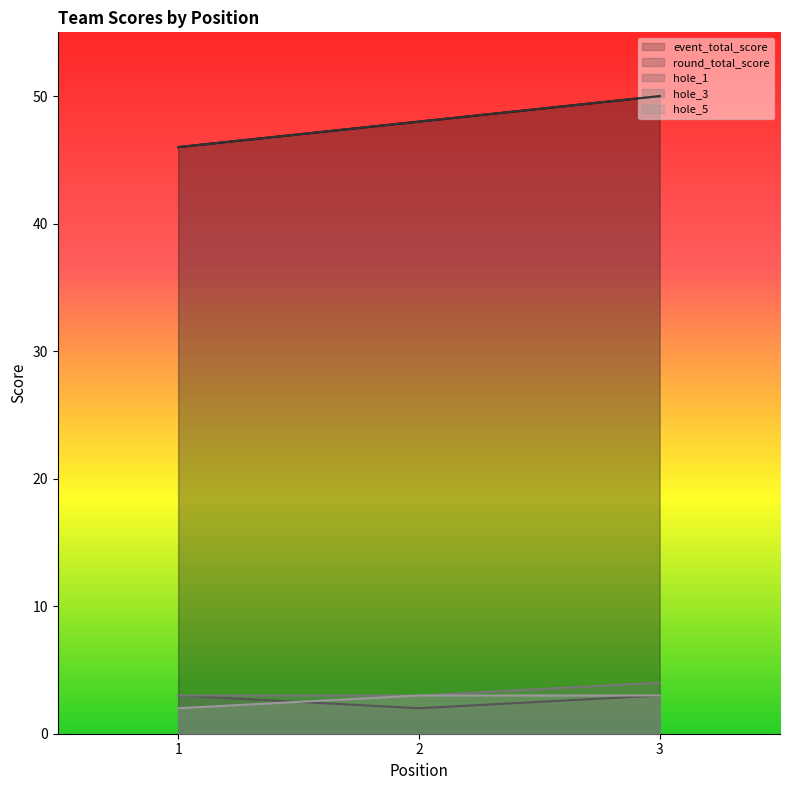

What is the minimum value for hole_5?

2